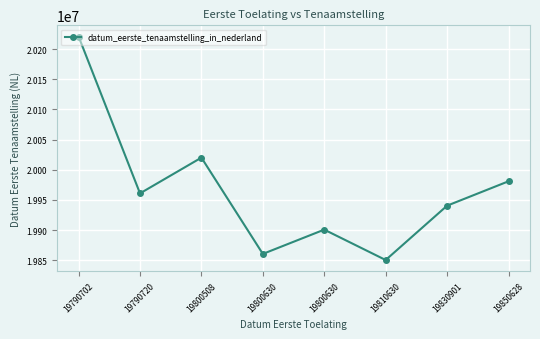

What is the maximum value shown in the chart?

20220727